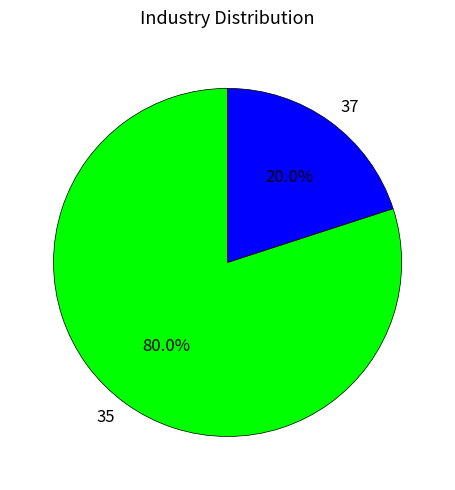

Which slice is the largest?

35